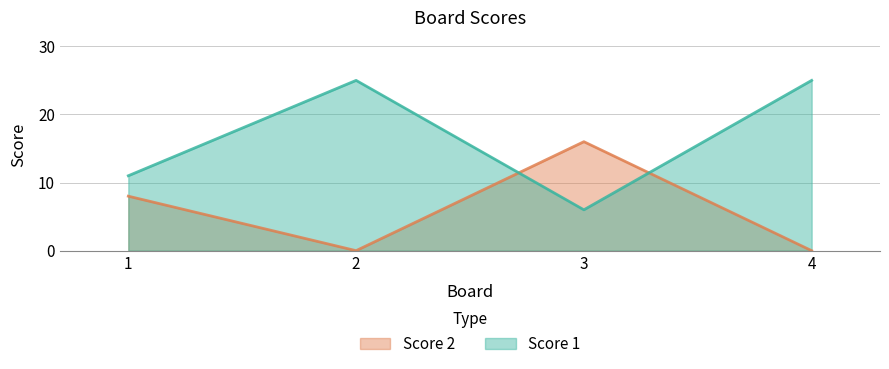

What are all the series names shown in the legend?

Score 2, Score 1